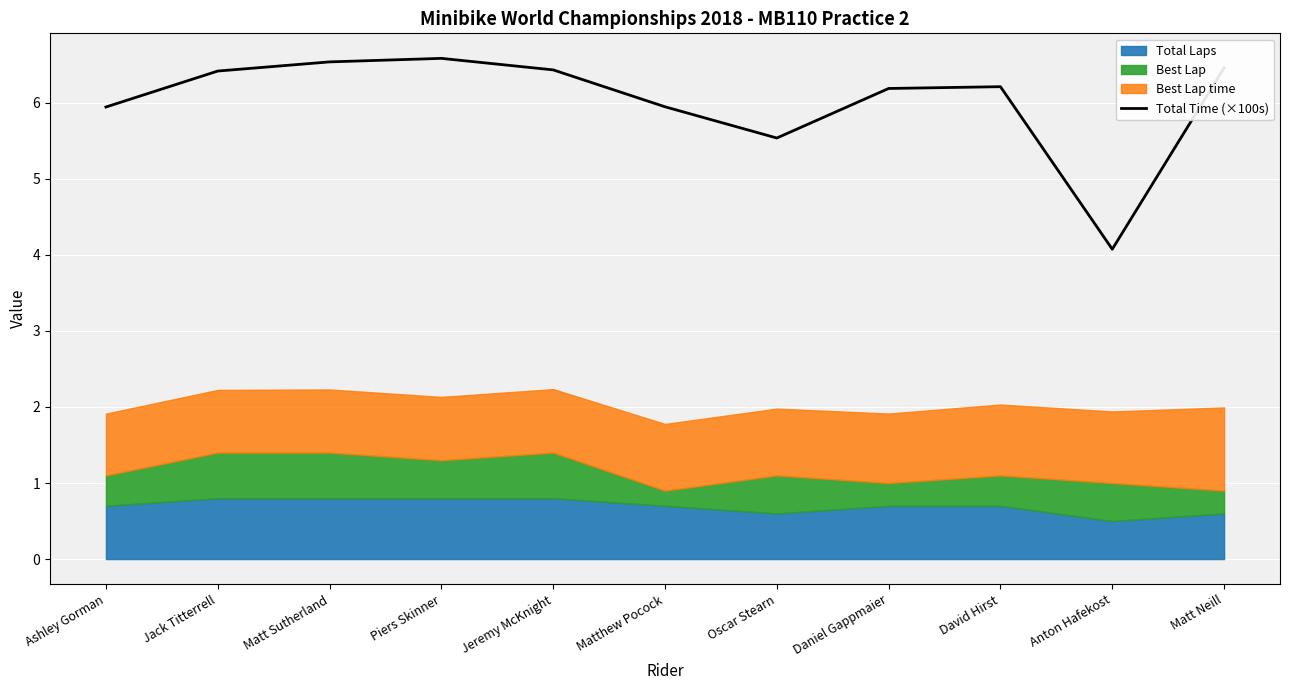

What is the greatest value displayed?

6.6